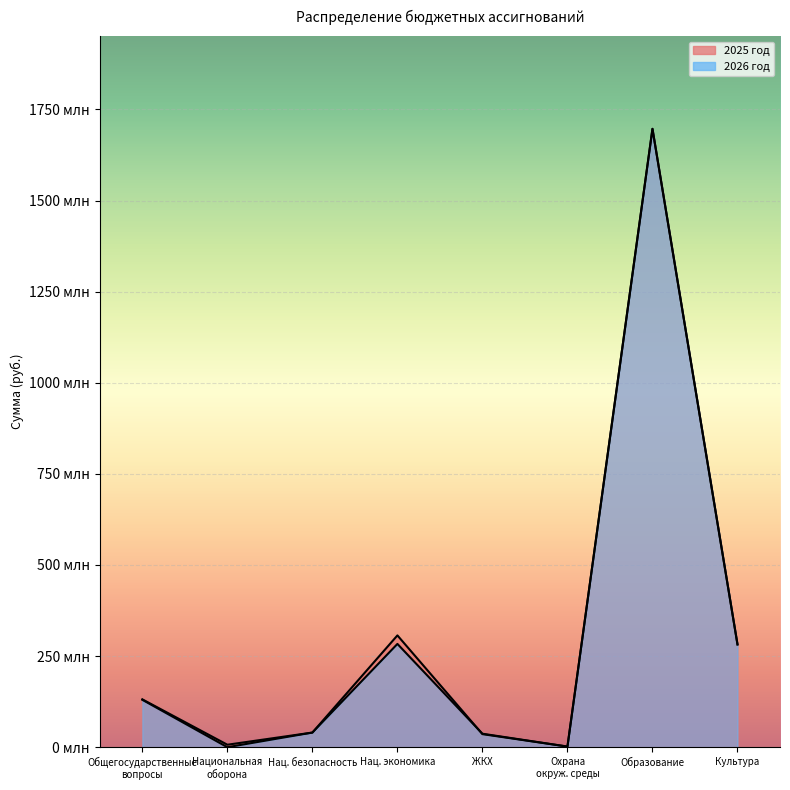

What is the label of the 4th point from the left?

Нац. экономика